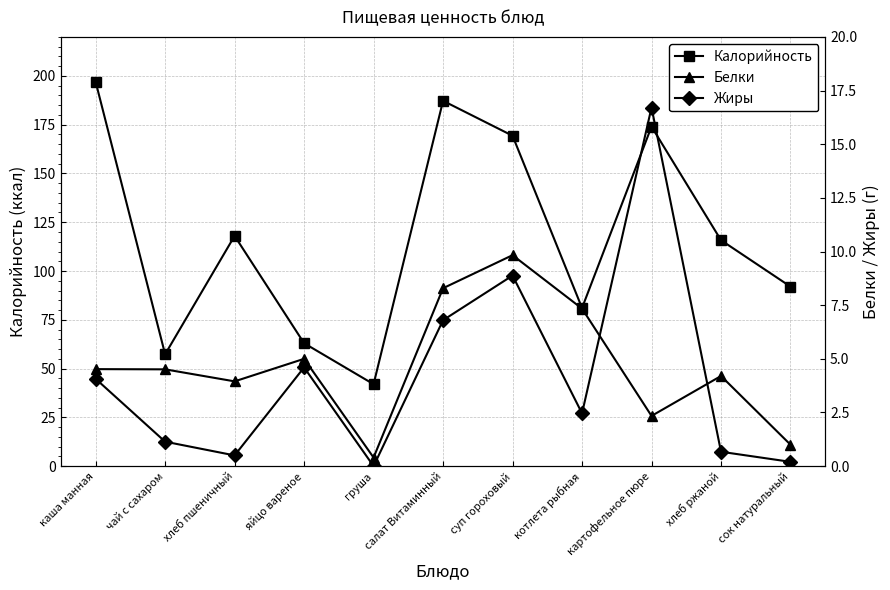

True or false: Жиры has more than 2 points higher than both neighbors.

True